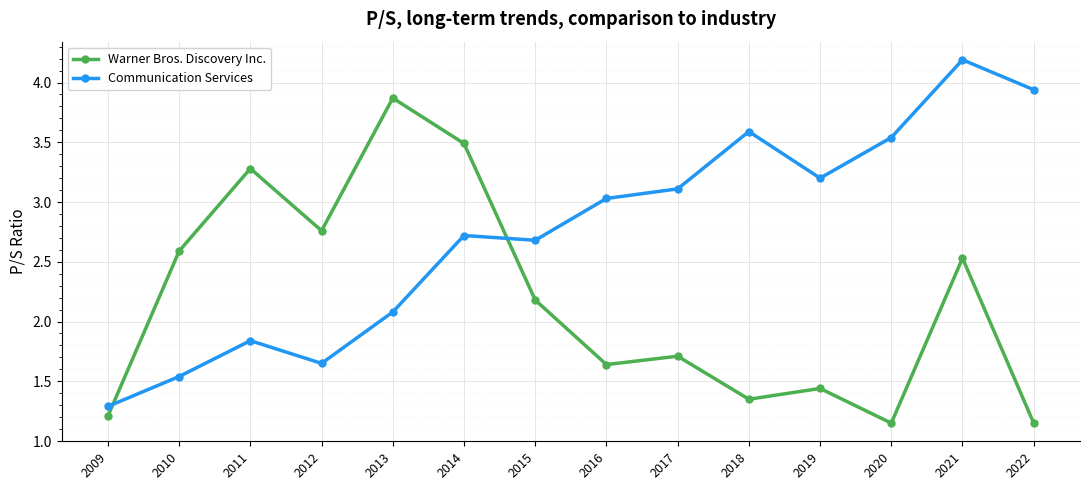

Which series has the widest spread of values?

Communication Services